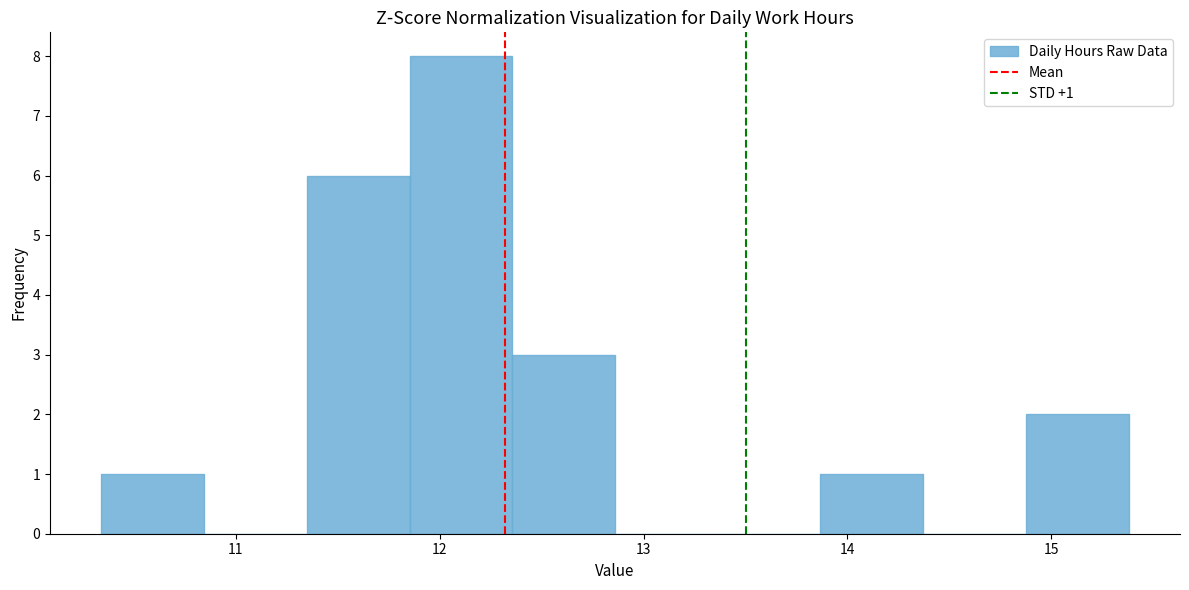

Which range on the x-axis has the tallest bar?

11.9 to 12.4